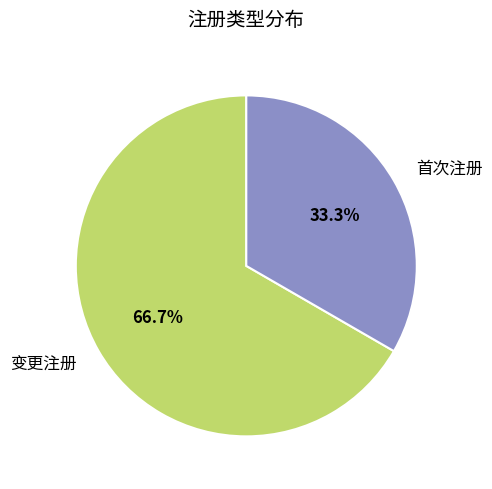

Which category has the biggest portion of the pie?

变更注册